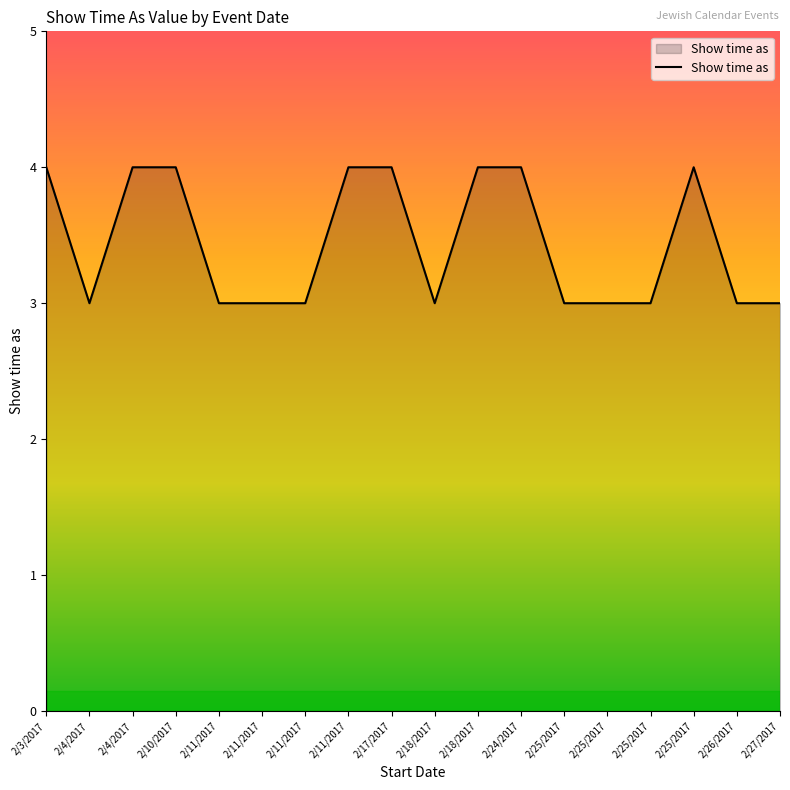

What is the ratio of the value at 2/11/2017 to the value at 2/3/2017?

1.0